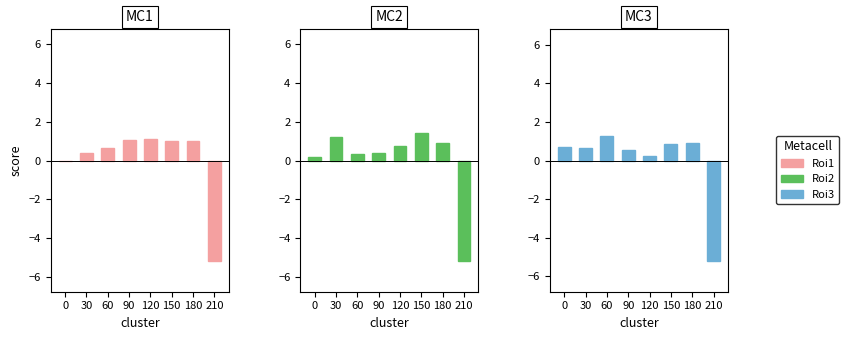

Reading left to right, what are all the values shown in this chart?

Roi1: -0.0	0.4	0.7	1.0	1.1	1.0	1.0	-5.2
Roi2: 0.2	1.2	0.3	0.4	0.7	1.4	0.9	-5.2
Roi3: 0.7	0.7	1.3	0.6	0.2	0.8	0.9	-5.2